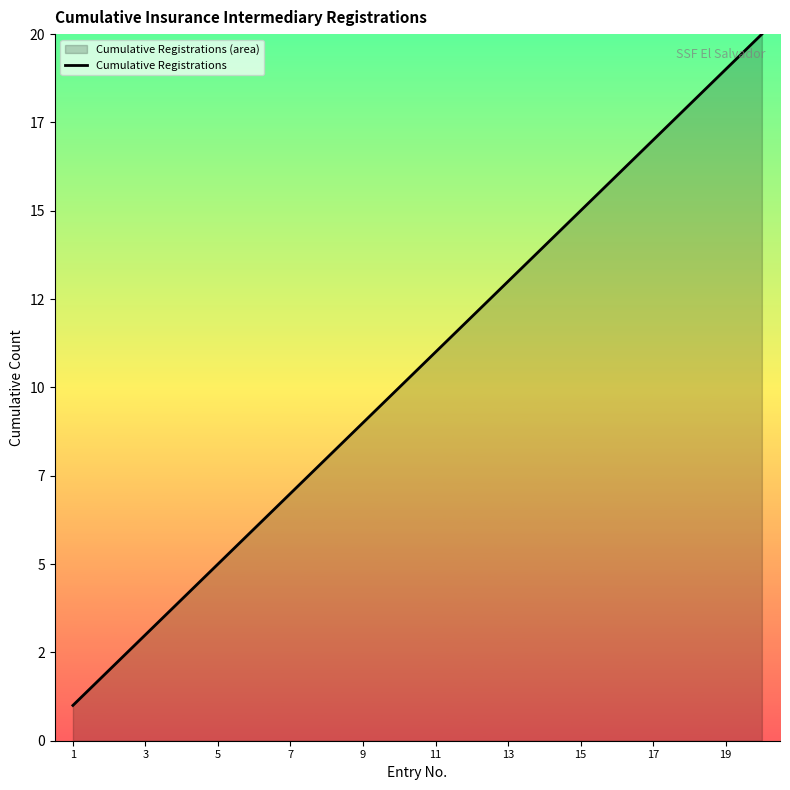

At which category does the chart reach its minimum across all series?

1